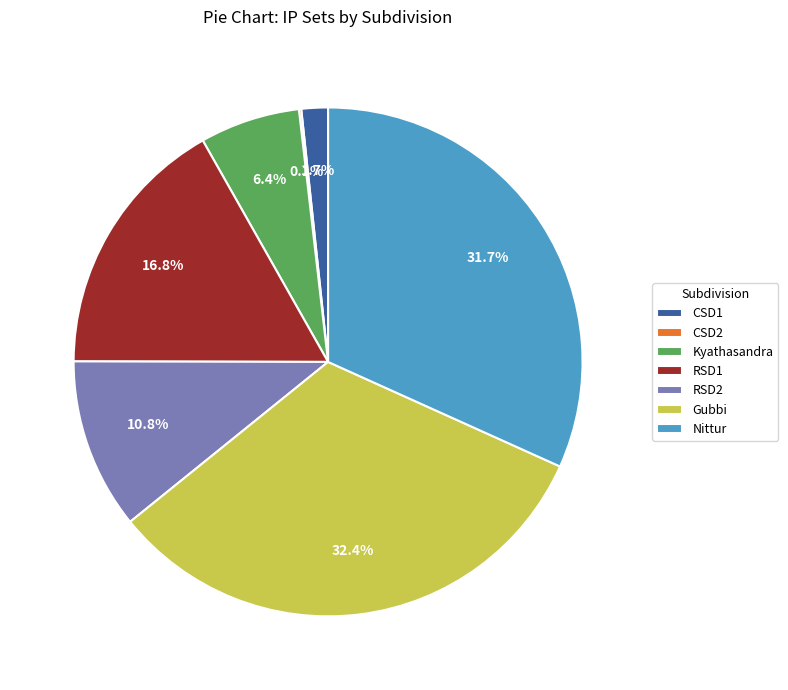

Is there any slice that represents more than half of the pie?

No